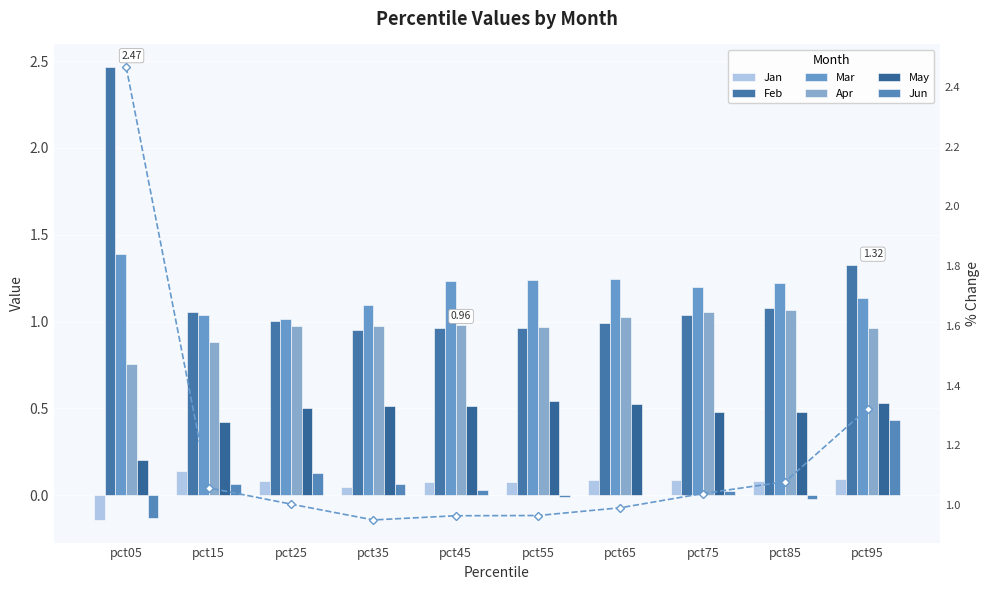

Which series has the widest spread of values?

Feb